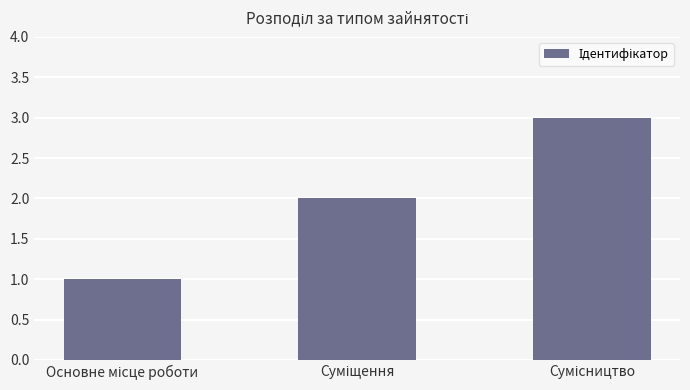

What is the sum of all values?

6